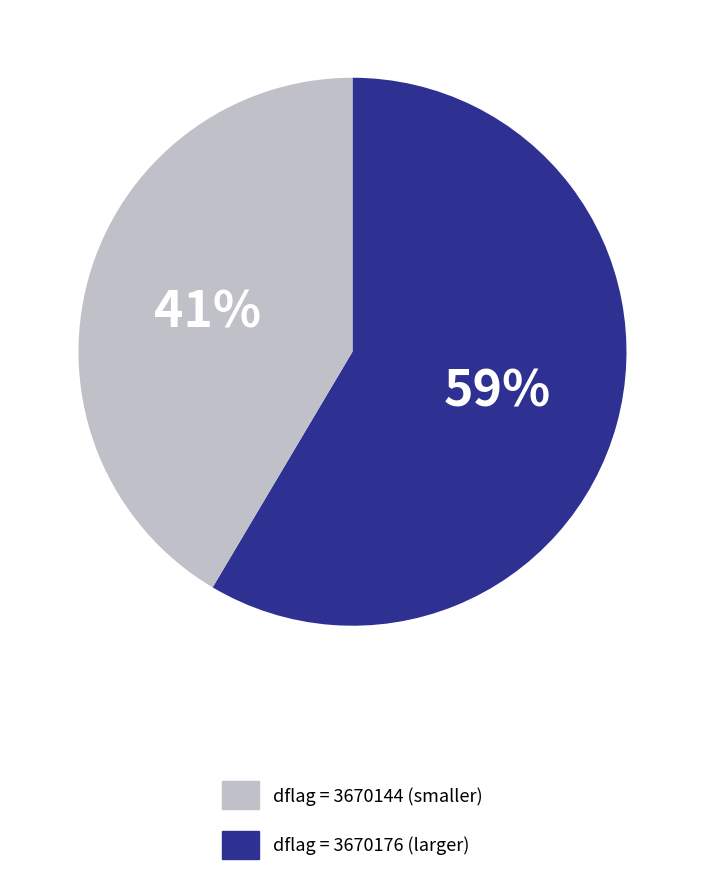

To the nearest percent, what is the average slice percentage?

50%